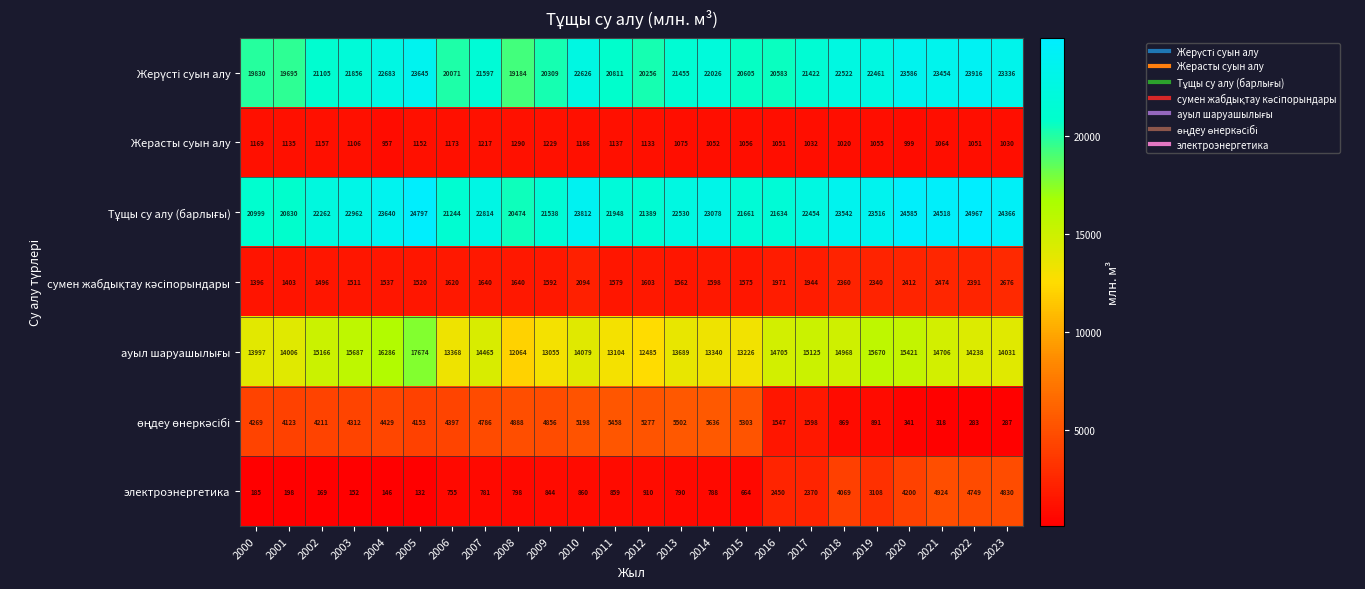

What is the sum of the Жерасты суын алу values at 2016 and 2003?

2157